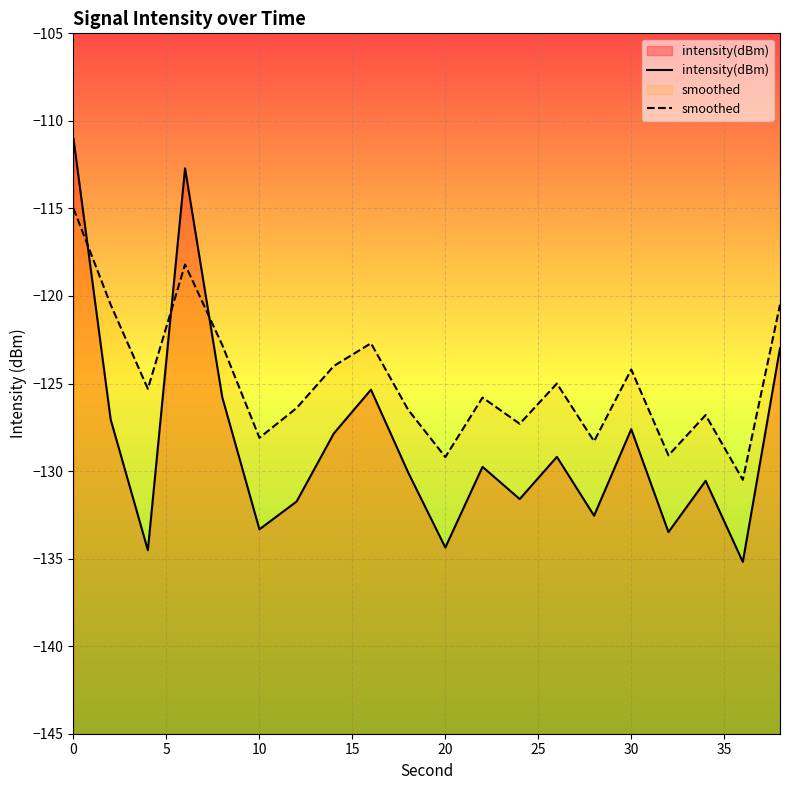

True or false: smoothed and intensity(dBm) intersect in this chart.

True